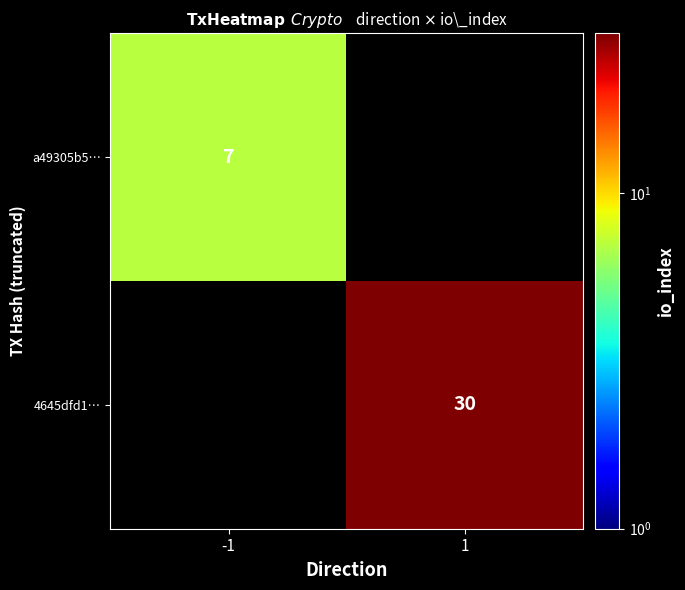

At how many categories does at least one series exceed 28?

1